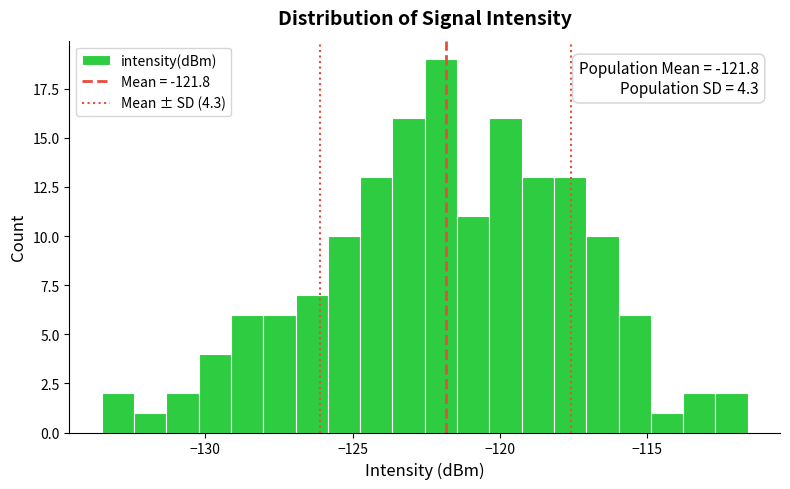

Around what value on the x-axis is the tallest bar? Give the approximate position of its centre, as read against the axis.

-122.0